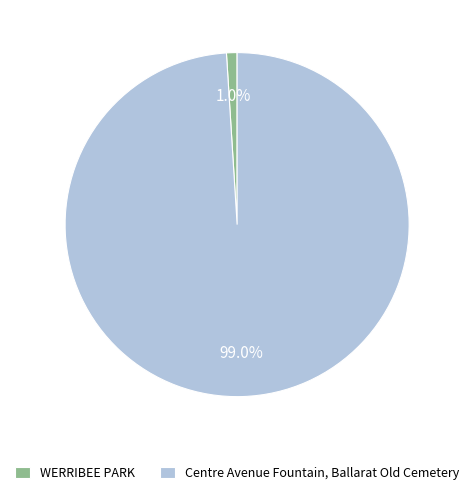

To the nearest percent, what is the difference between the largest and smallest slice percentages?

98%